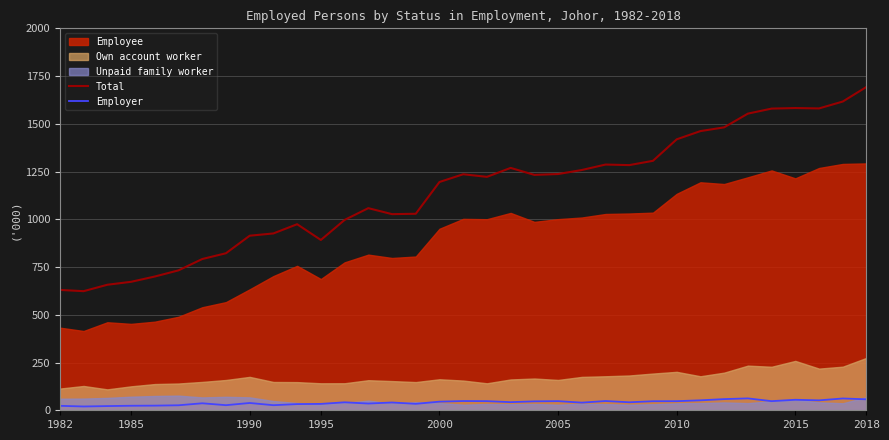

True or false: Total and Employer intersect in this chart.

False